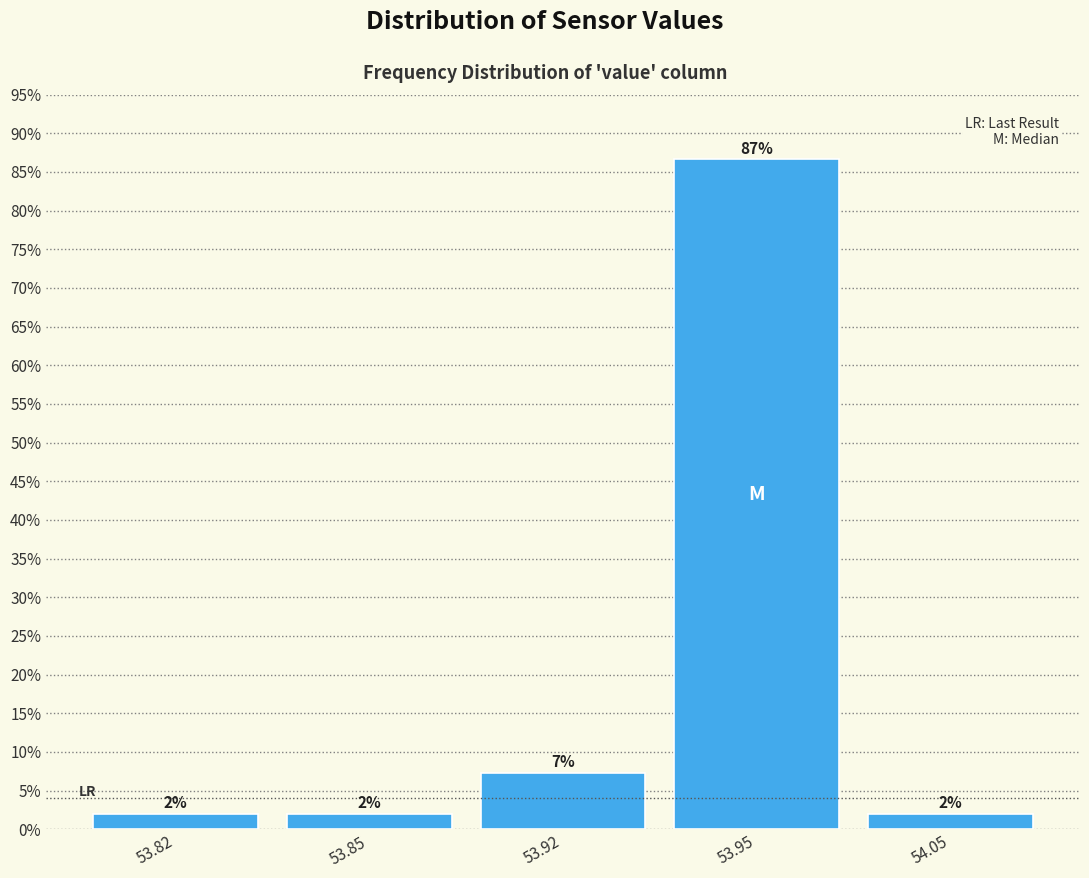

At which label is the value closest to 44?

53.92